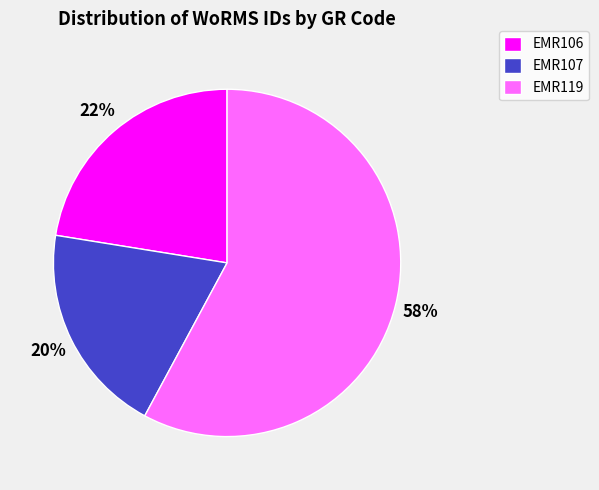

Do EMR119 and EMR107 together represent more than half of the pie?

Yes